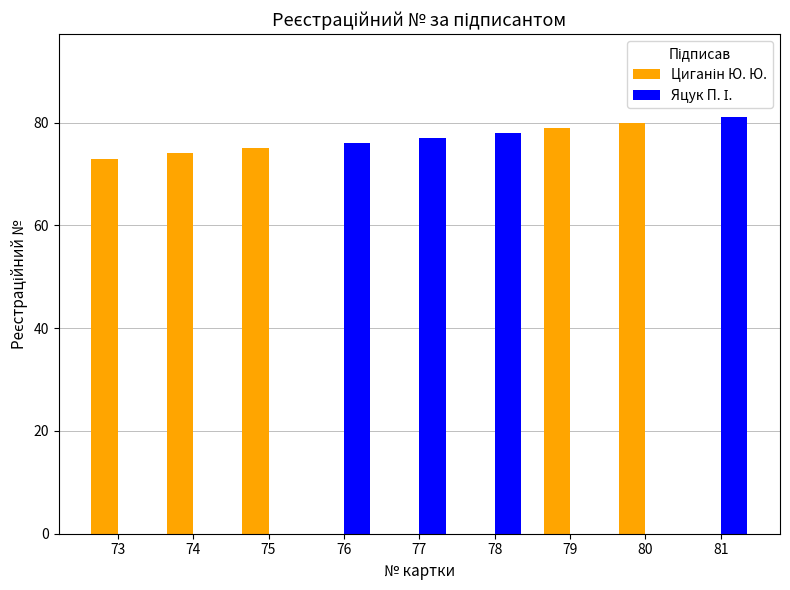

The value of Циганін Ю. Ю. at 74 is 36. True or false?

False